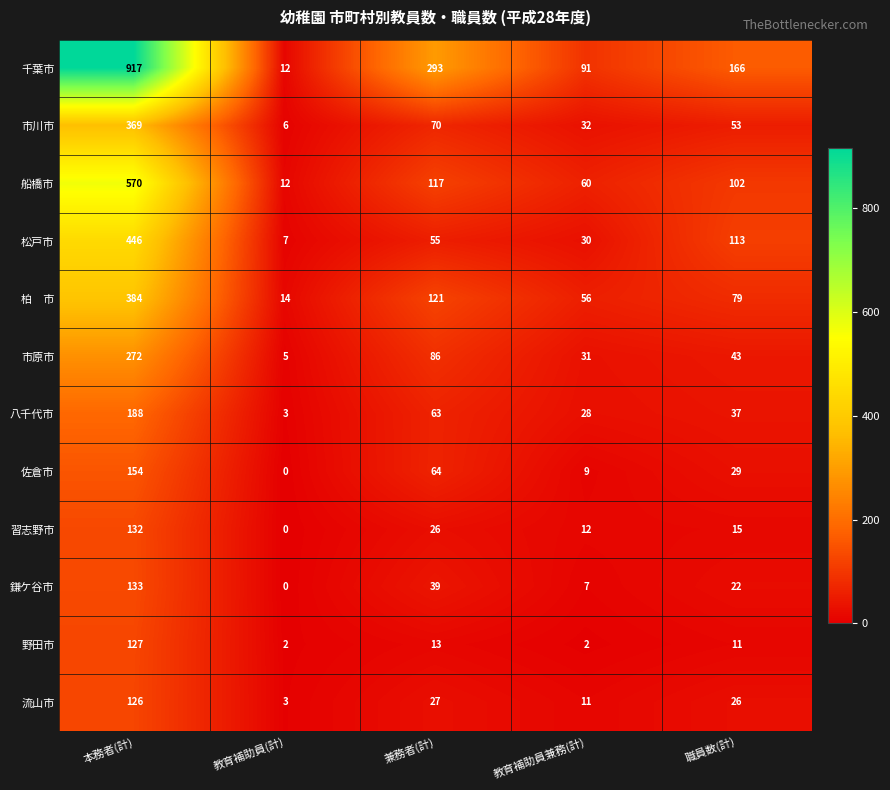

What is the approximate value of 鎌ケ谷市 at 職員数(計)?

22